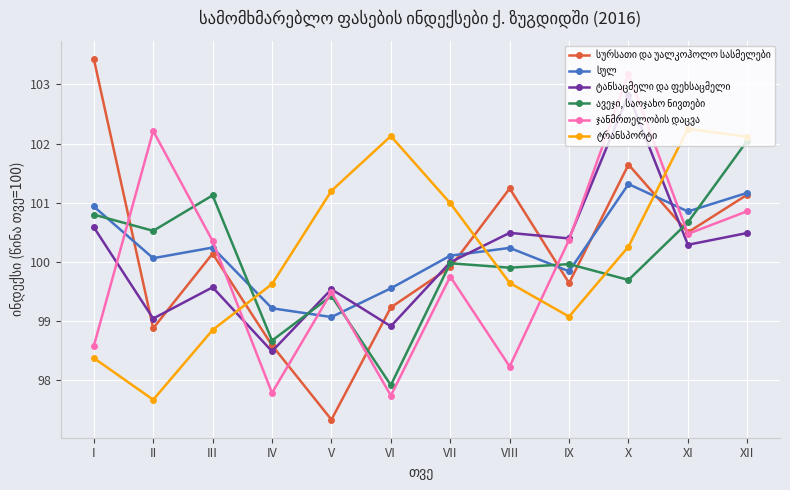

What is the greatest value displayed?

103.4